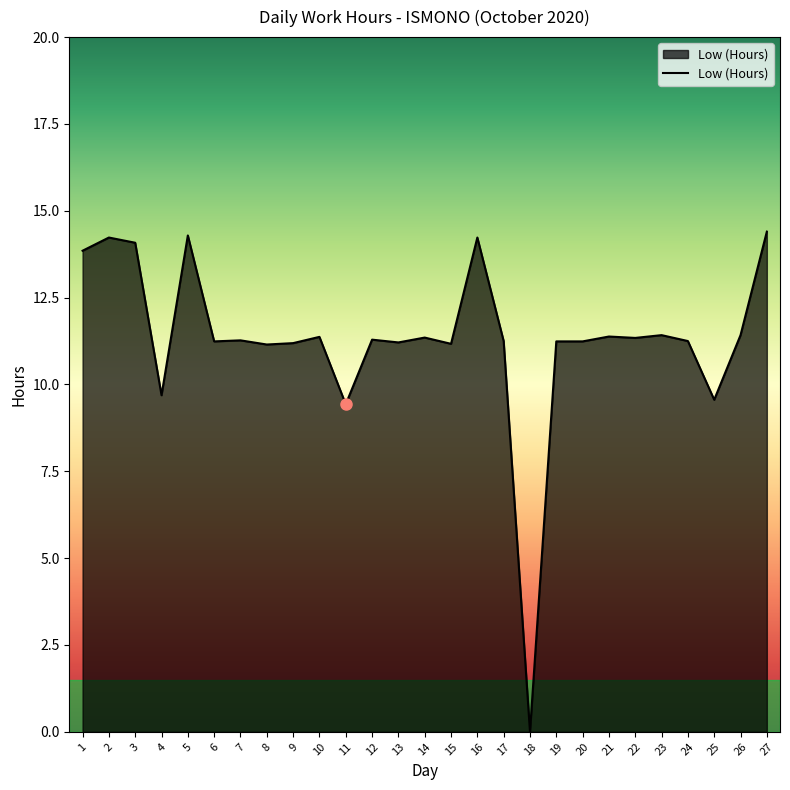

What is the sum of the values at 2 and 24?

25.5